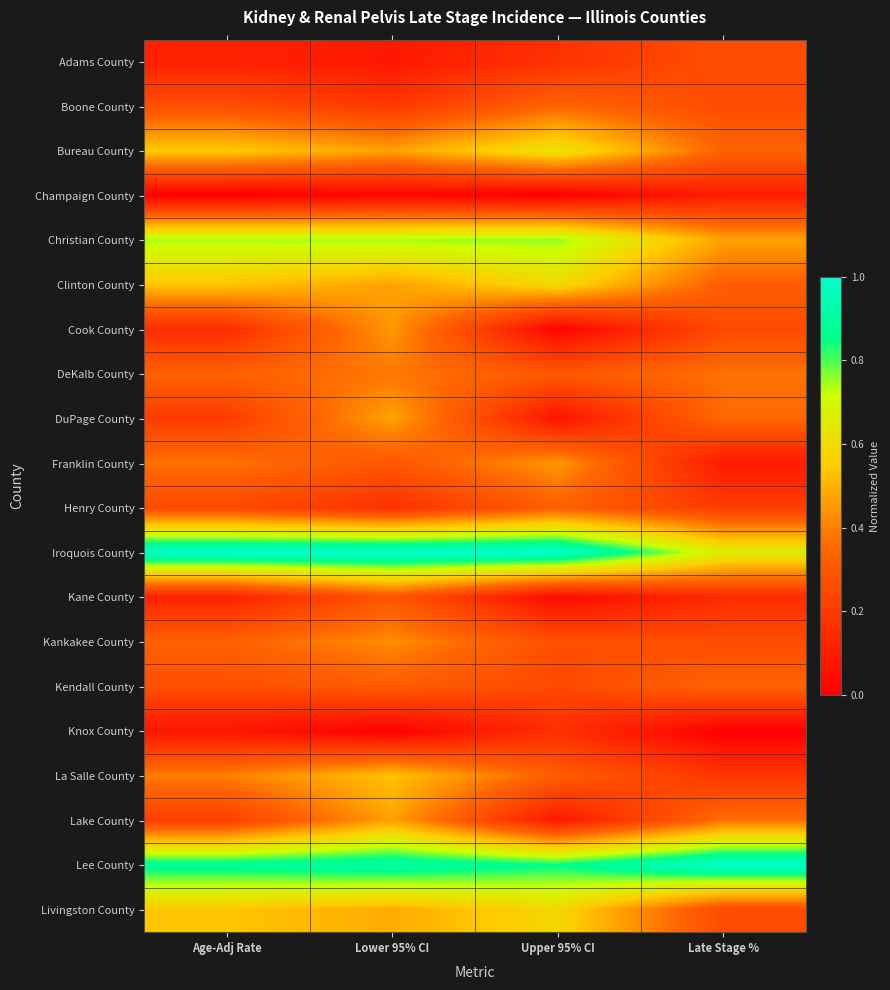

Reading right to left, list all the values displayed in this chart.

Adams County: Late Stage %=0.3	Upper 95% CI=0.2	Lower 95% CI=0.1	Age-Adj Rate=0.1
Boone County: Late Stage %=0.3	Upper 95% CI=0.3	Lower 95% CI=0.2	Age-Adj Rate=0.3
Bureau County: Late Stage %=0.3	Upper 95% CI=0.6	Lower 95% CI=0.5	Age-Adj Rate=0.6
Champaign County: Late Stage %=0.1	Upper 95% CI=0.0	Lower 95% CI=0.0	Age-Adj Rate=0.0
Christian County: Late Stage %=0.5	Upper 95% CI=0.8	Lower 95% CI=0.7	Age-Adj Rate=0.7
Clinton County: Late Stage %=0.3	Upper 95% CI=0.6	Lower 95% CI=0.5	Age-Adj Rate=0.5
Cook County: Late Stage %=0.3	Upper 95% CI=0.0	Lower 95% CI=0.4	Age-Adj Rate=0.2
DeKalb County: Late Stage %=0.4	Upper 95% CI=0.3	Lower 95% CI=0.4	Age-Adj Rate=0.3
DuPage County: Late Stage %=0.4	Upper 95% CI=0.1	Lower 95% CI=0.5	Age-Adj Rate=0.2
Franklin County: Late Stage %=0.1	Upper 95% CI=0.4	Lower 95% CI=0.3	Age-Adj Rate=0.4
Henry County: Late Stage %=0.2	Upper 95% CI=0.3	Lower 95% CI=0.2	Age-Adj Rate=0.3
Iroquois County: Late Stage %=0.7	Upper 95% CI=1.0	Lower 95% CI=1.0	Age-Adj Rate=1.0
Kane County: Late Stage %=0.1	Upper 95% CI=0.0	Lower 95% CI=0.3	Age-Adj Rate=0.1
Kankakee County: Late Stage %=0.3	Upper 95% CI=0.3	Lower 95% CI=0.4	Age-Adj Rate=0.3
Kendall County: Late Stage %=0.3	Upper 95% CI=0.2	Lower 95% CI=0.3	Age-Adj Rate=0.3
Knox County: Late Stage %=0.0	Upper 95% CI=0.2	Lower 95% CI=0.0	Age-Adj Rate=0.1
La Salle County: Late Stage %=0.2	Upper 95% CI=0.3	Lower 95% CI=0.5	Age-Adj Rate=0.4
Lake County: Late Stage %=0.4	Upper 95% CI=0.1	Lower 95% CI=0.5	Age-Adj Rate=0.2
Lee County: Late Stage %=1.0	Upper 95% CI=0.9	Lower 95% CI=0.9	Age-Adj Rate=0.9
Livingston County: Late Stage %=0.3	Upper 95% CI=0.6	Lower 95% CI=0.5	Age-Adj Rate=0.5